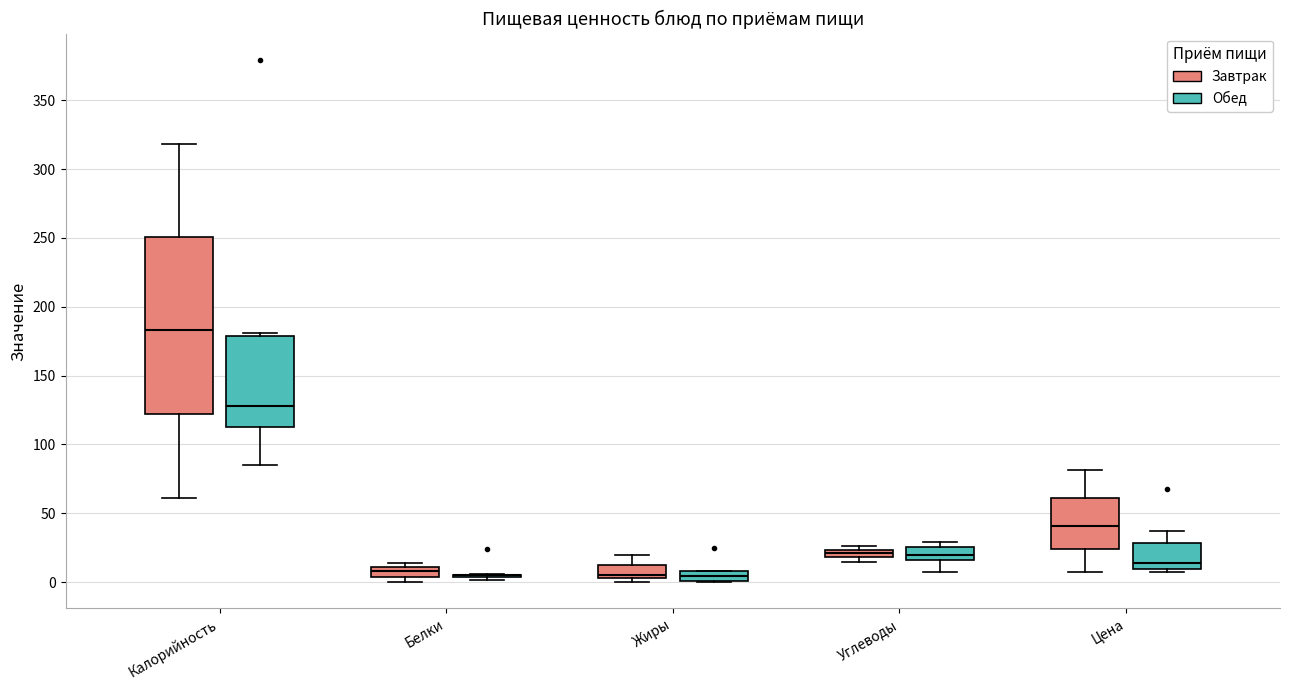

Where does the upper whisker of the box for Калорийность (Завтрак) end on the y-axis? The values are not printed on the chart, so give them approximately, as read against the axis.

320